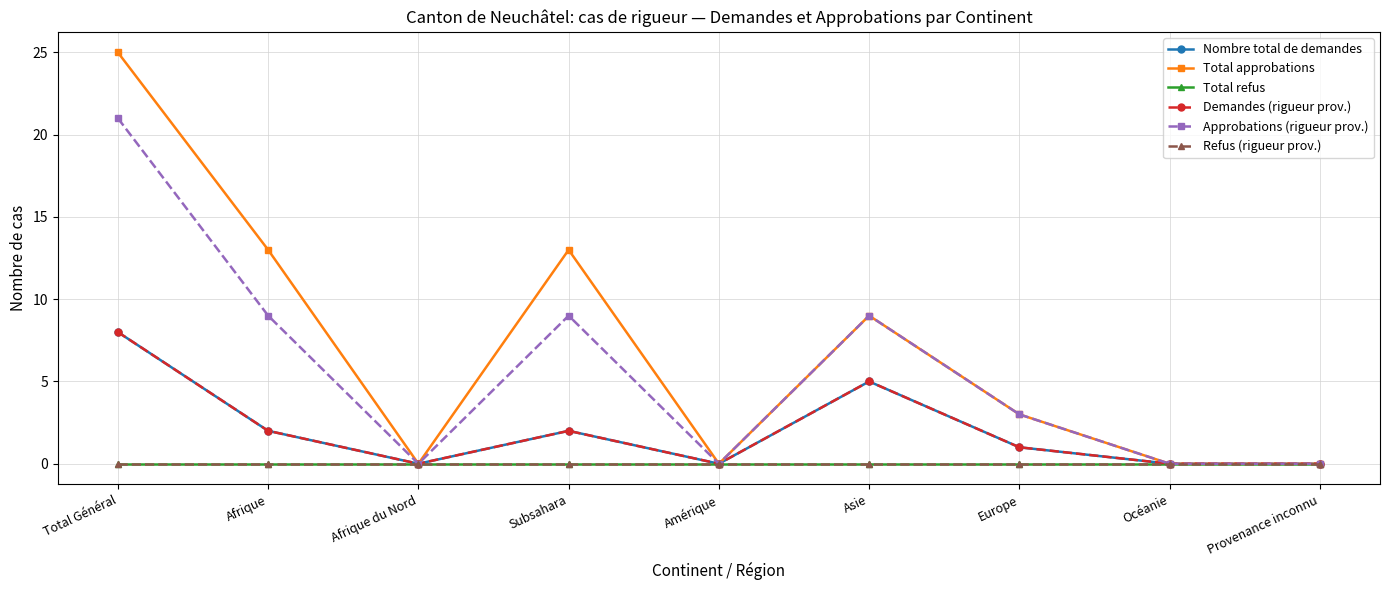

Does the chart have visible grid lines?

Yes